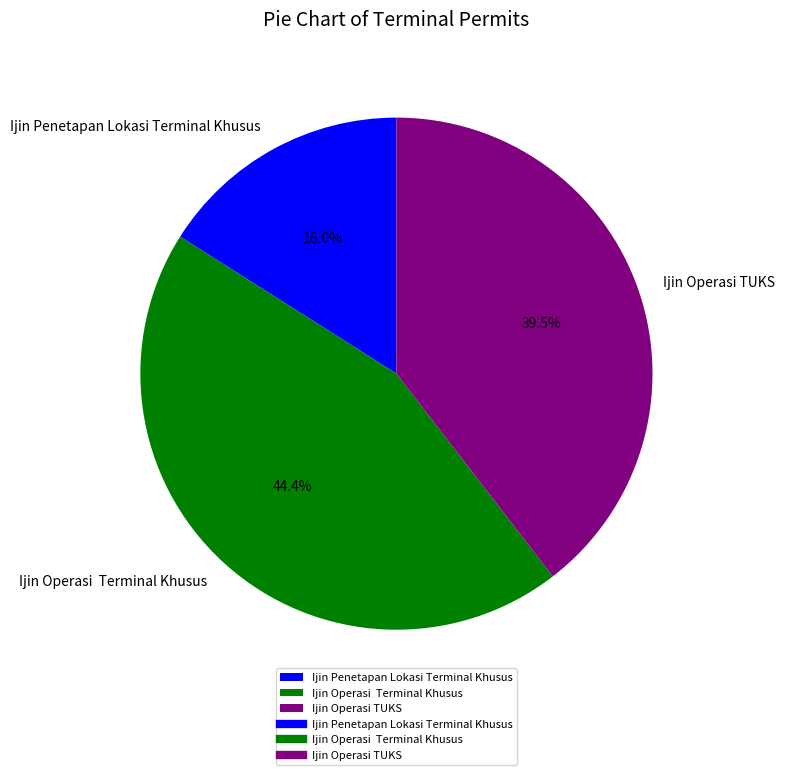

To the nearest percent, what is the combined percentage of Ijin Operasi TUKS and Ijin Penetapan Lokasi Terminal Khusus?

56%